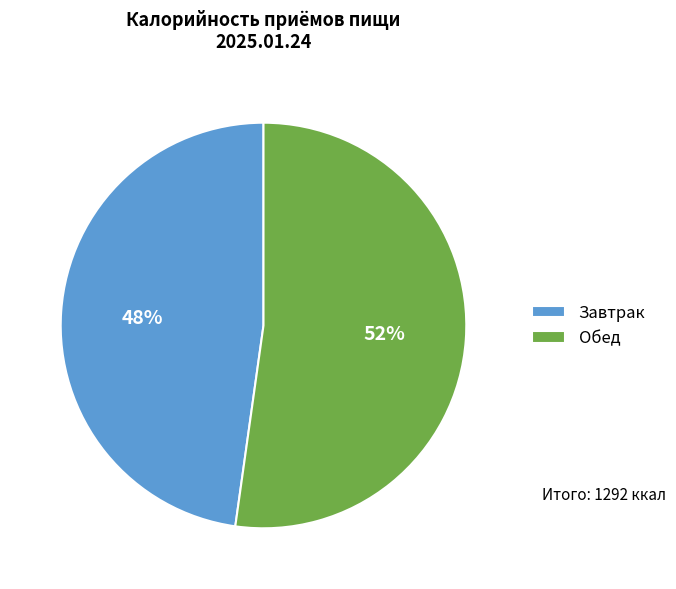

Rank the categories by value from highest to lowest.

Обед, Завтрак